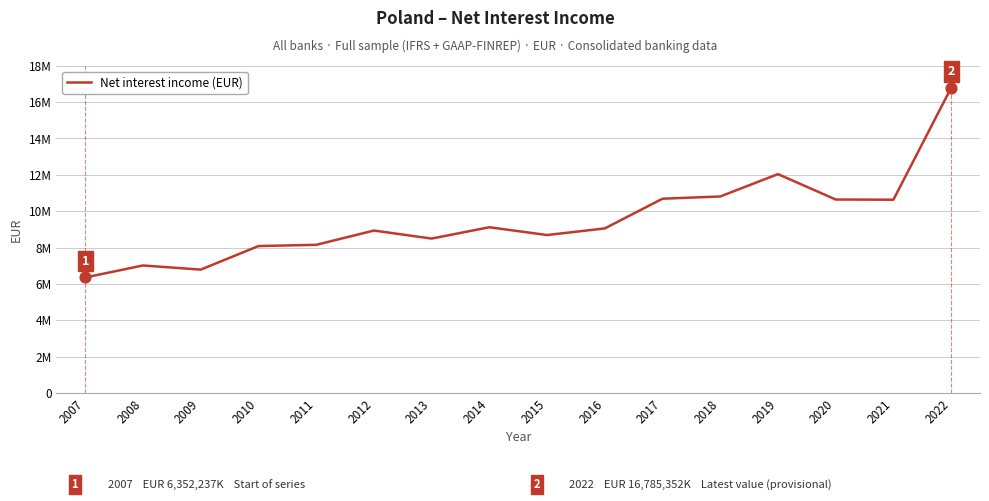

What is the change in value from 2011 to 2018?

+2659690